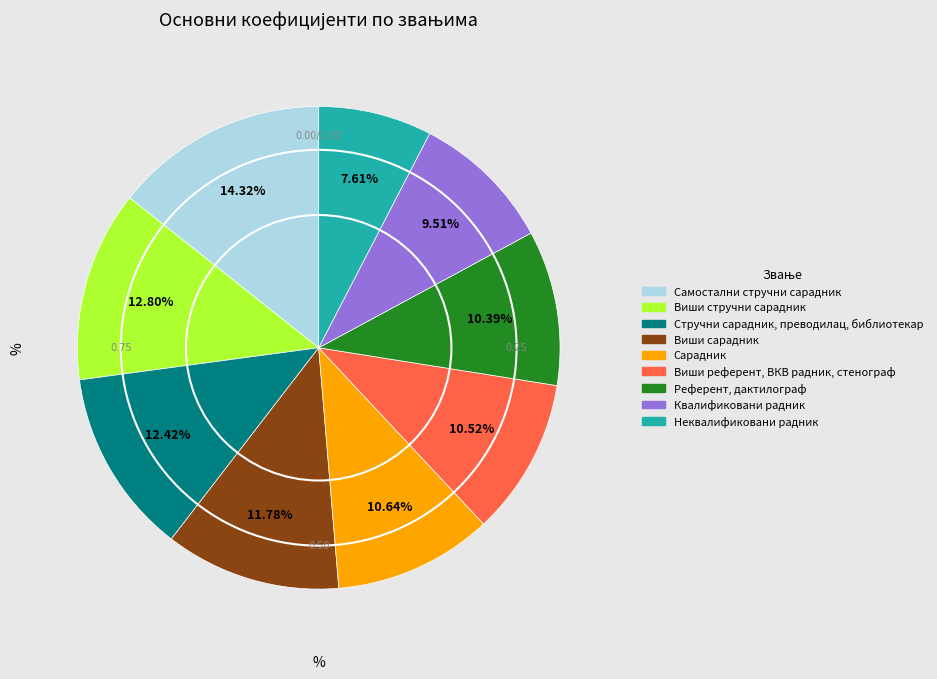

Count the number of slices in the pie.

9